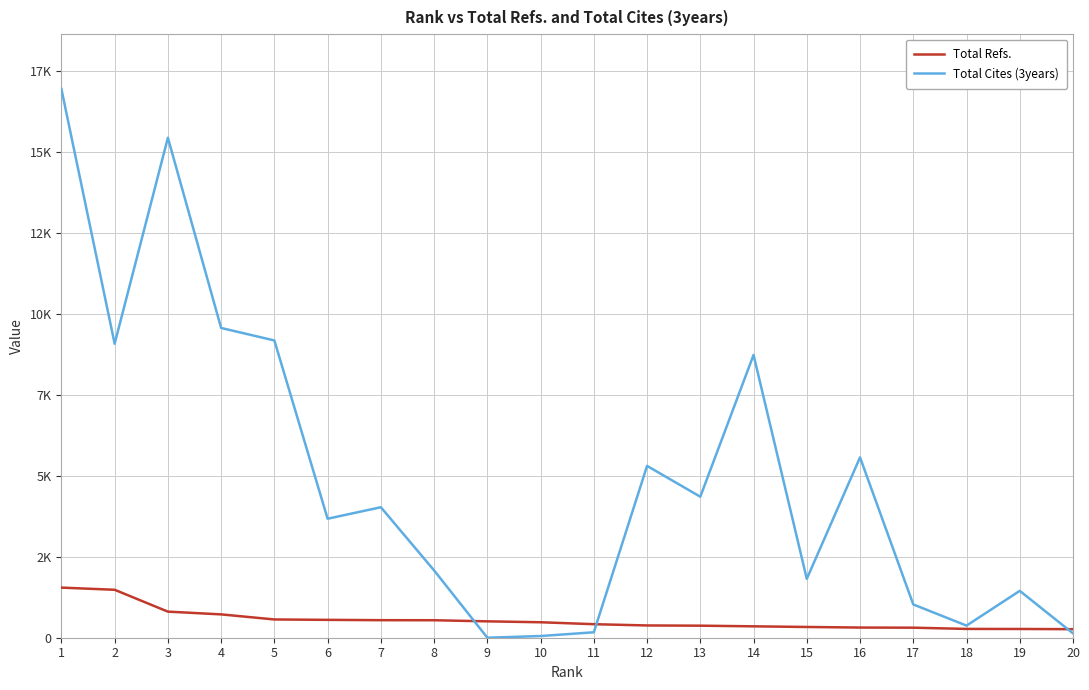

At which category is the sum across all series the highest?

1